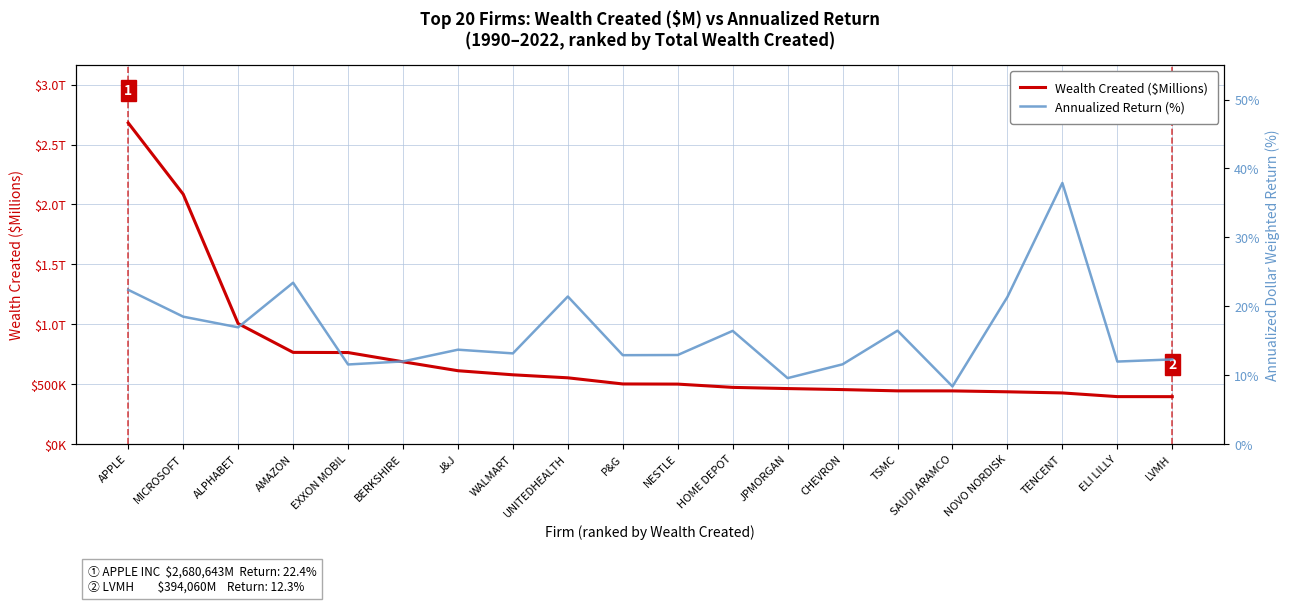

What is the sum of the Wealth Created ($Millions) values at EXXON MOBIL and NOVO NORDISK?

1197156.1